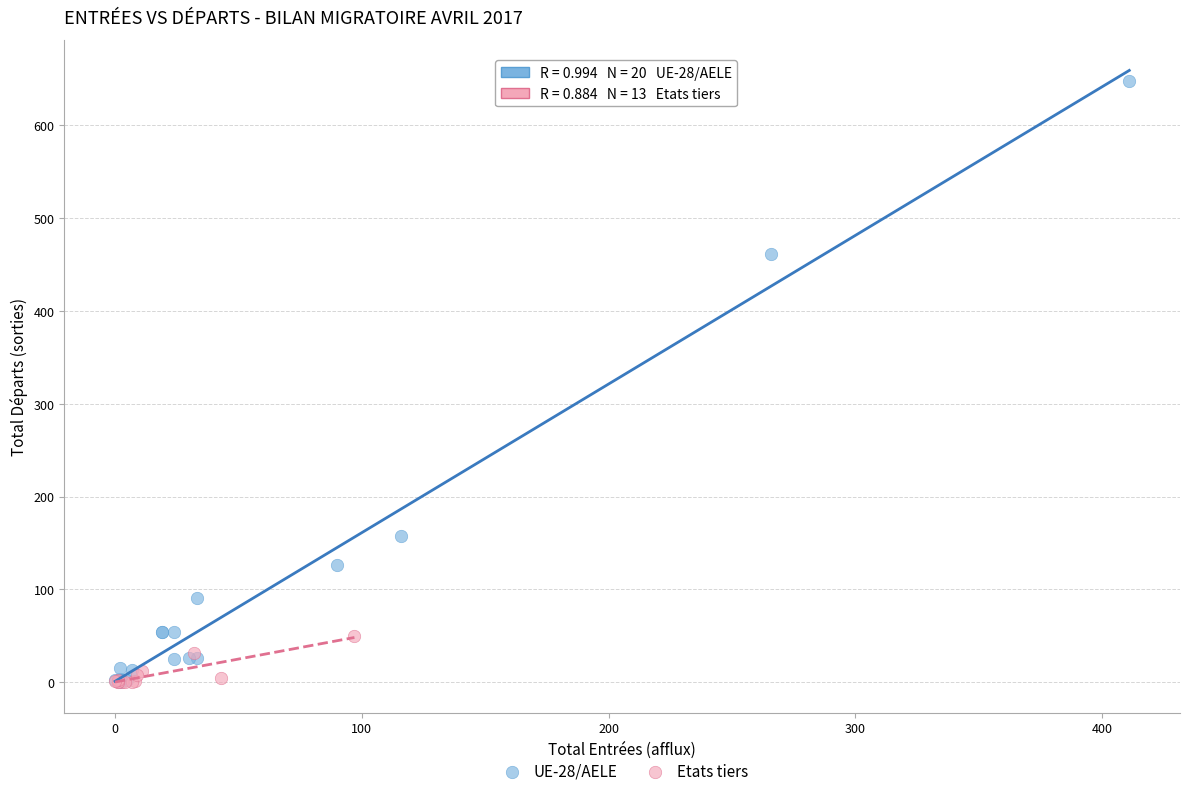

Which series has the widest spread of Y values?

UE-28/AELE